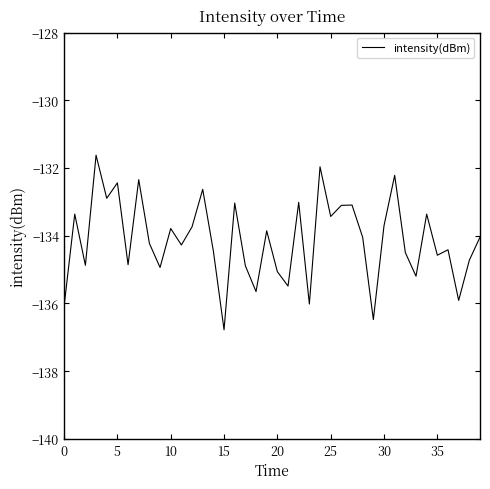

What is the greatest value displayed?

-131.6